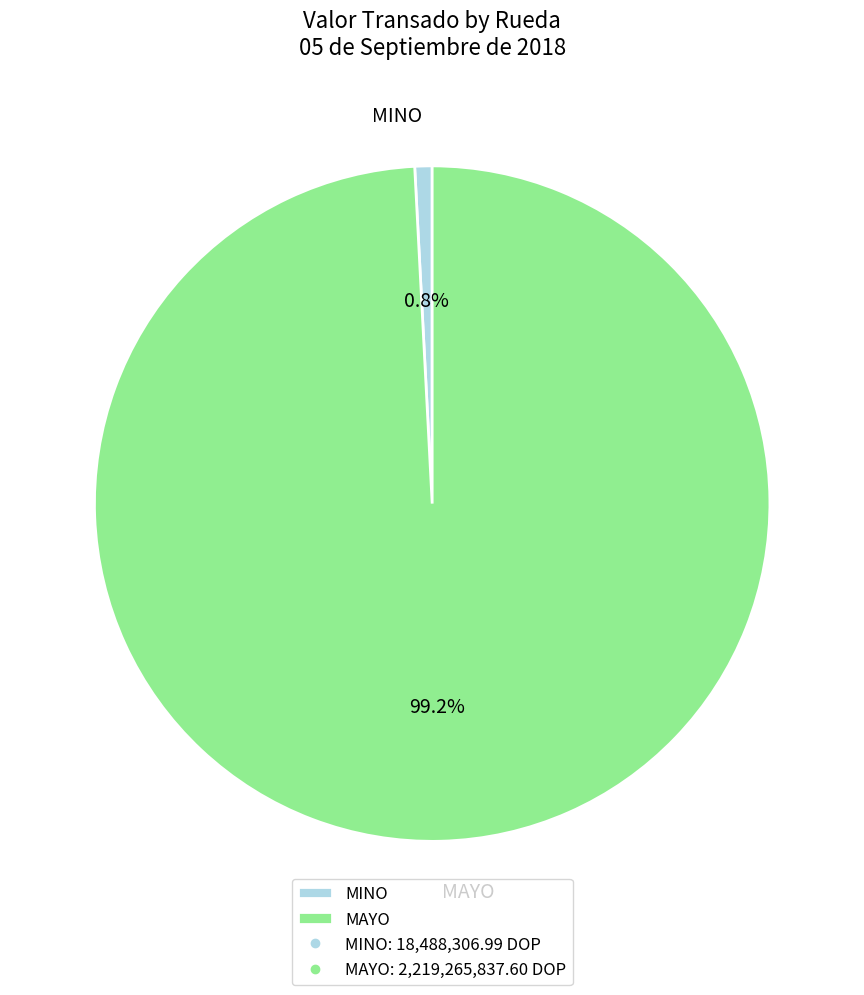

Which has a higher value, MINO or MAYO?

MAYO